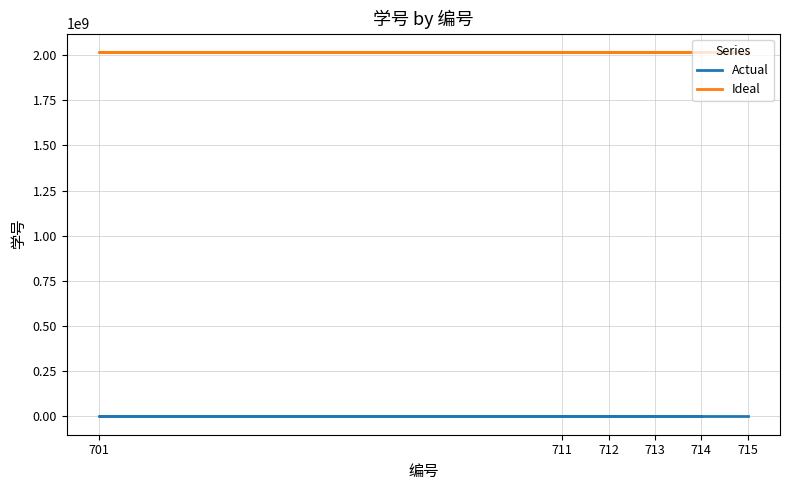

Is it true that Actual equals 297 at 713?

False